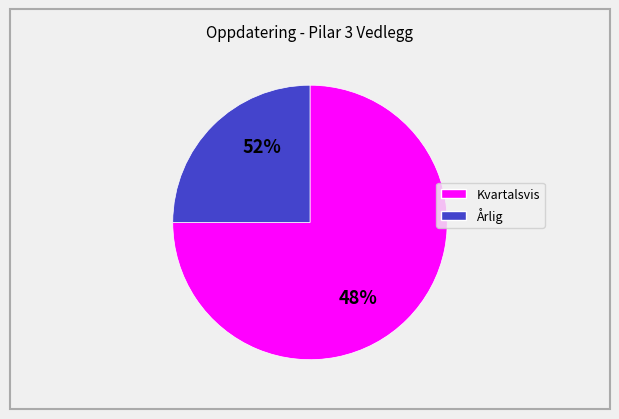

To the nearest percent, what is the average slice percentage?

50%